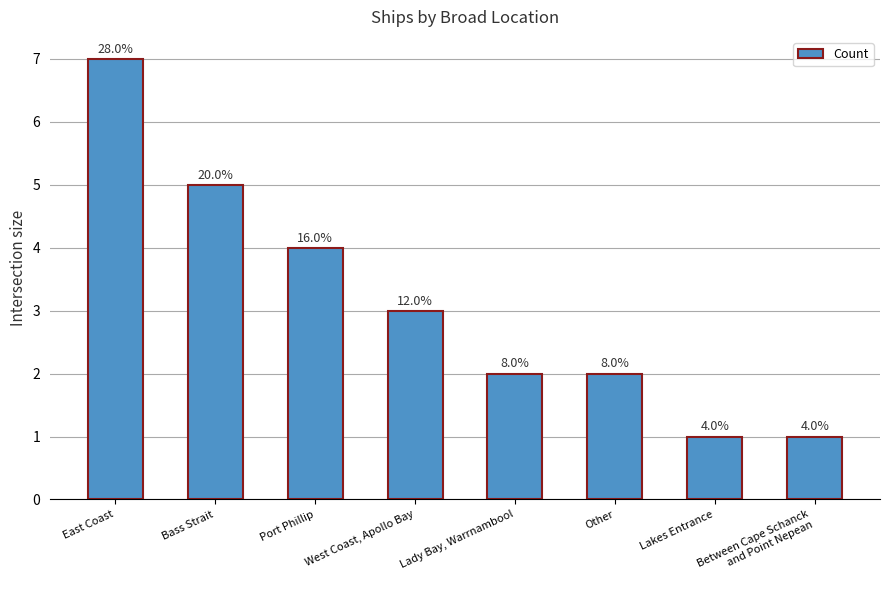

How many bars are there in total?

8